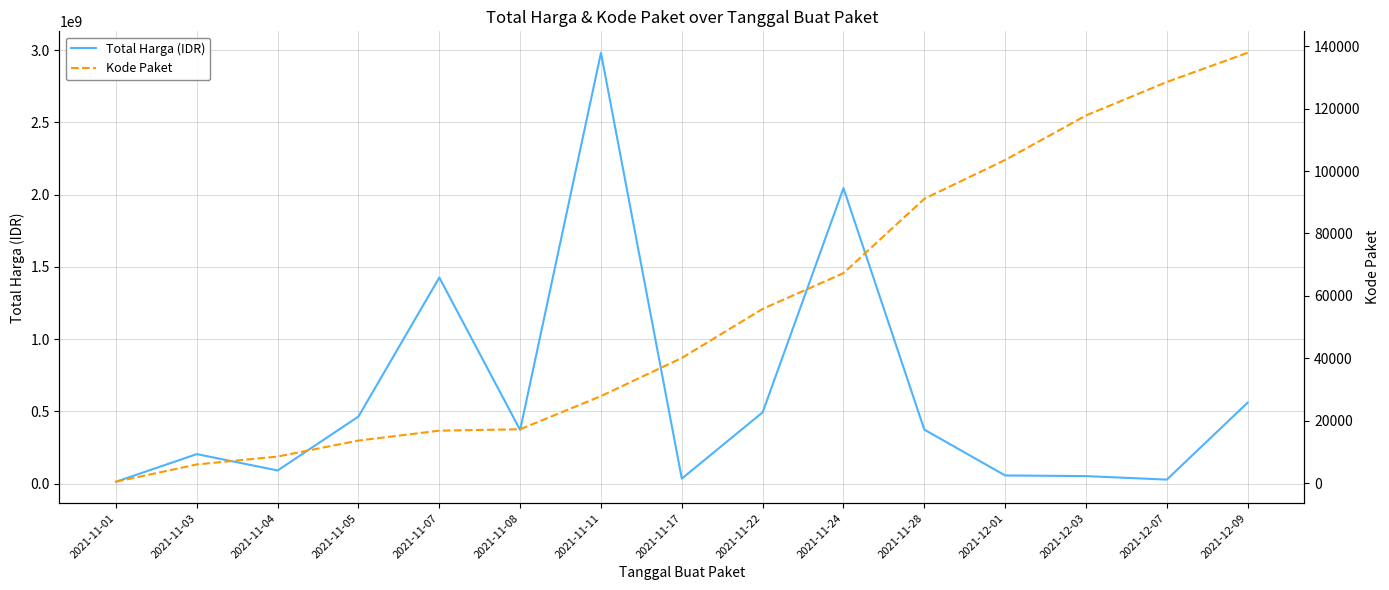

At which label does Kode Paket first exceed 40112?

2021-11-22